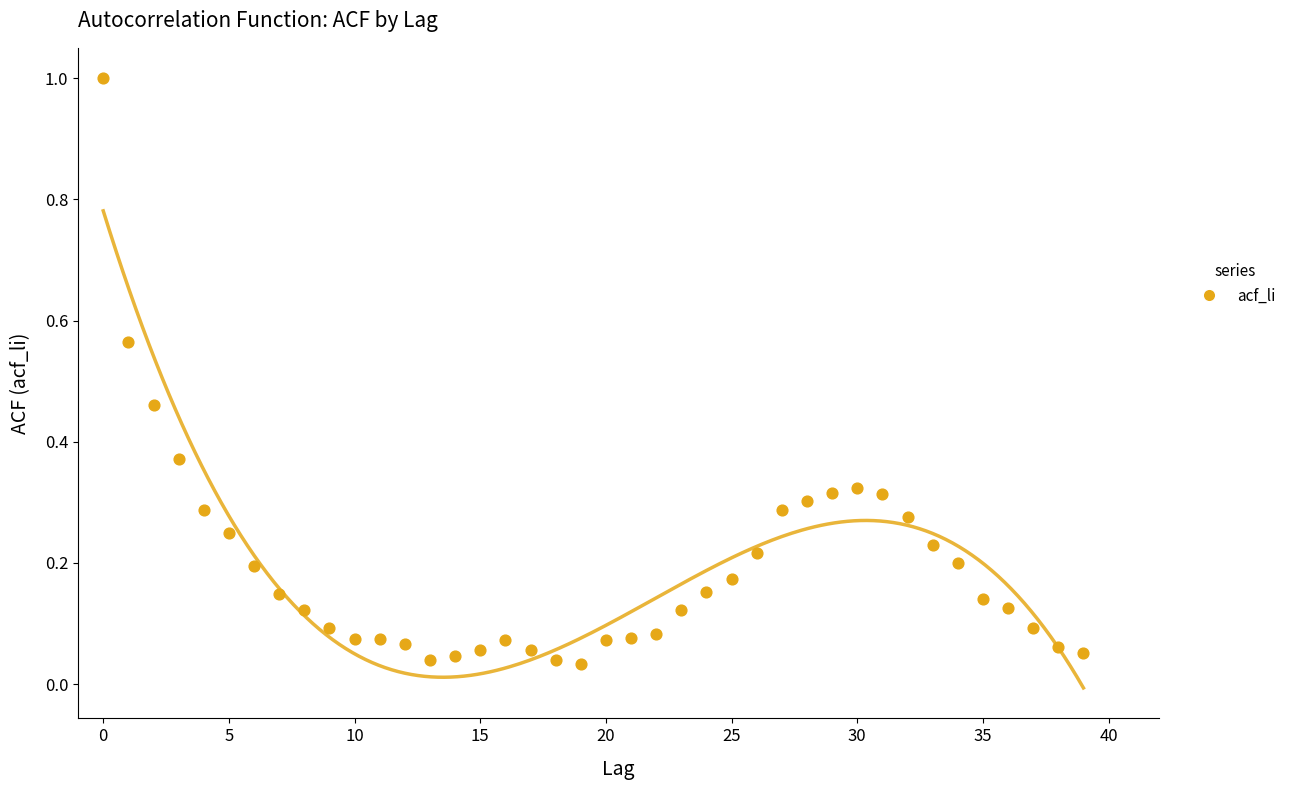

What is the range of Y values (max minus min)?

1.0